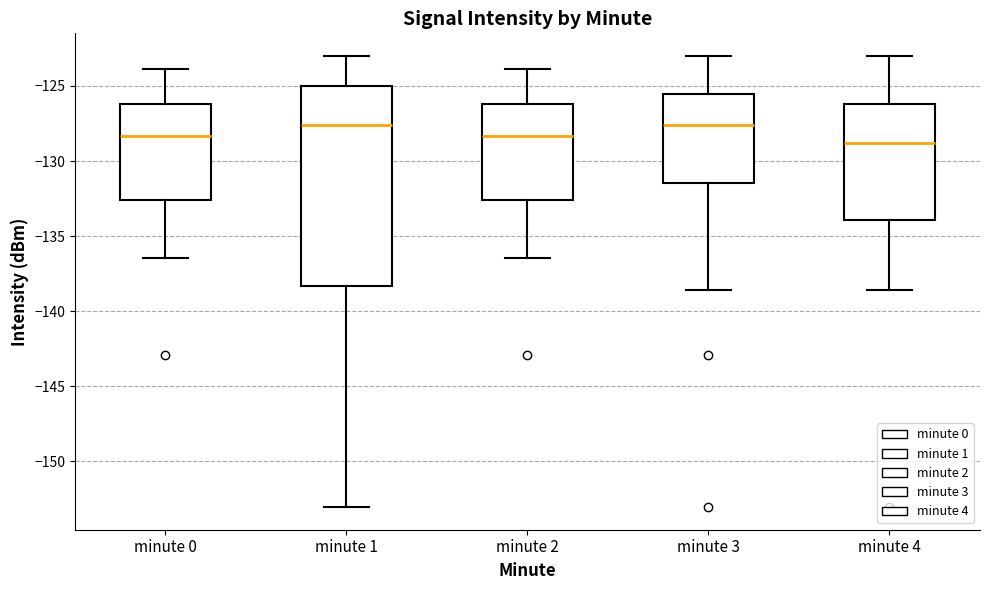

Reading left to right, transcribe this box plot: for each box, give where its median line is, the range the box spans, and where its two whiskers end, as read against the y-axis. The values are not printed on the chart, so give them approximately, as read against the axis.

minute 0: median -128.5, box -132.5 to -126.0, whiskers -136.5 to -124.0
minute 1: median -127.5, box -138.5 to -125.0, whiskers -153.0 to -123.0
minute 2: median -128.5, box -132.5 to -126.0, whiskers -136.5 to -124.0
minute 3: median -127.5, box -131.5 to -125.5, whiskers -138.5 to -123.0
minute 4: median -129.0, box -134.0 to -126.0, whiskers -138.5 to -123.0